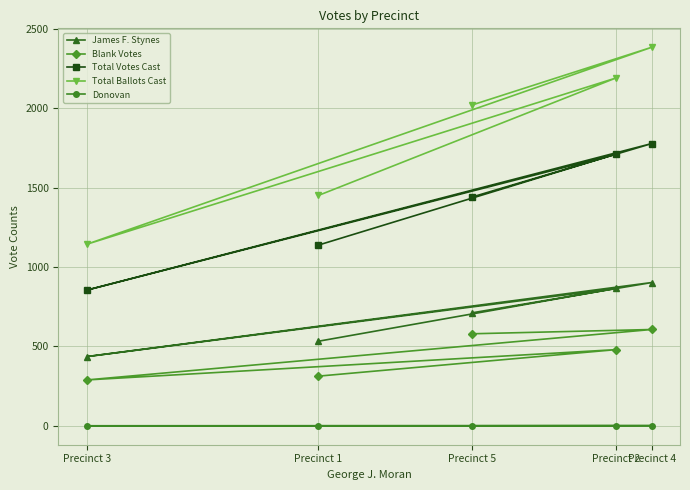

Which series changed the most between Precinct 1 and Precinct 2?

Total Ballots Cast